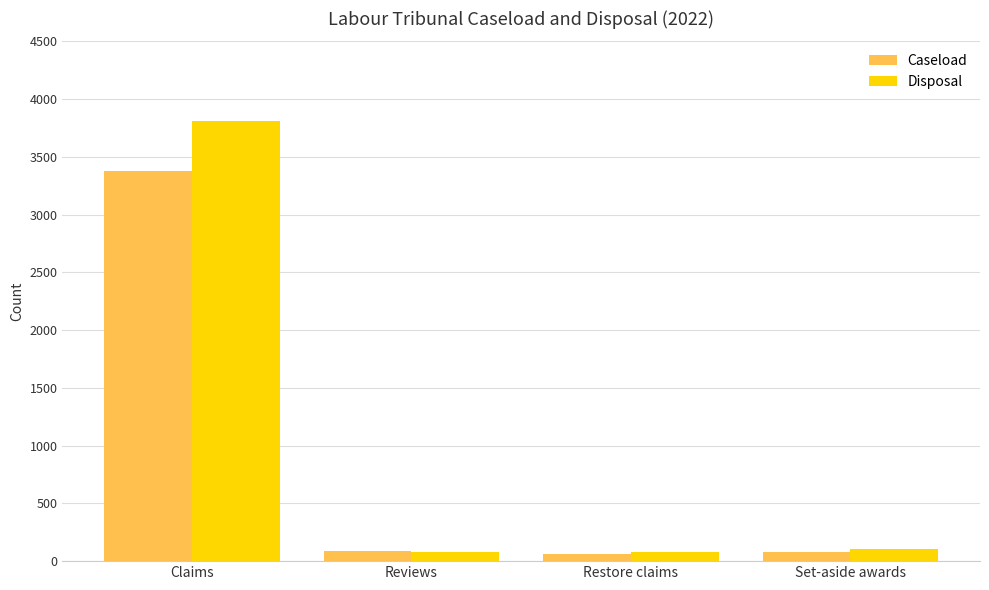

At which label does Disposal first exceed 101?

Claims